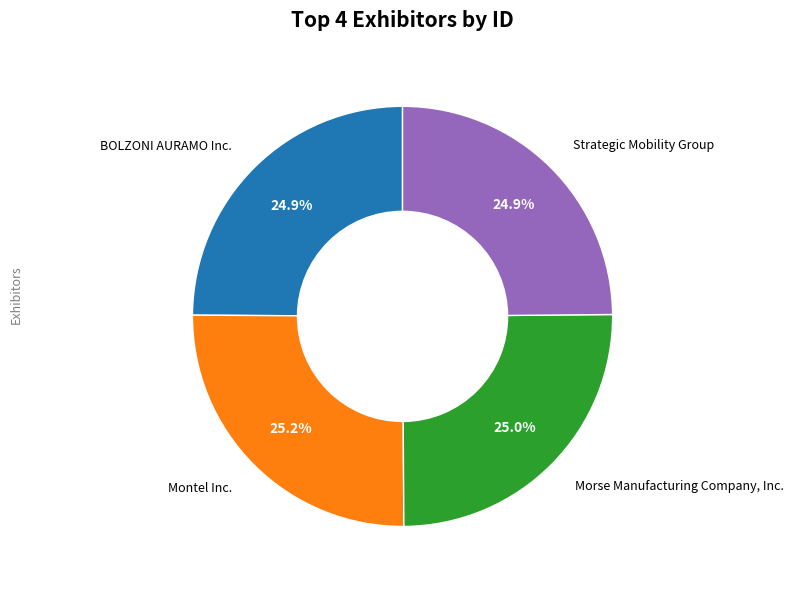

Is there a majority slice in this chart?

No